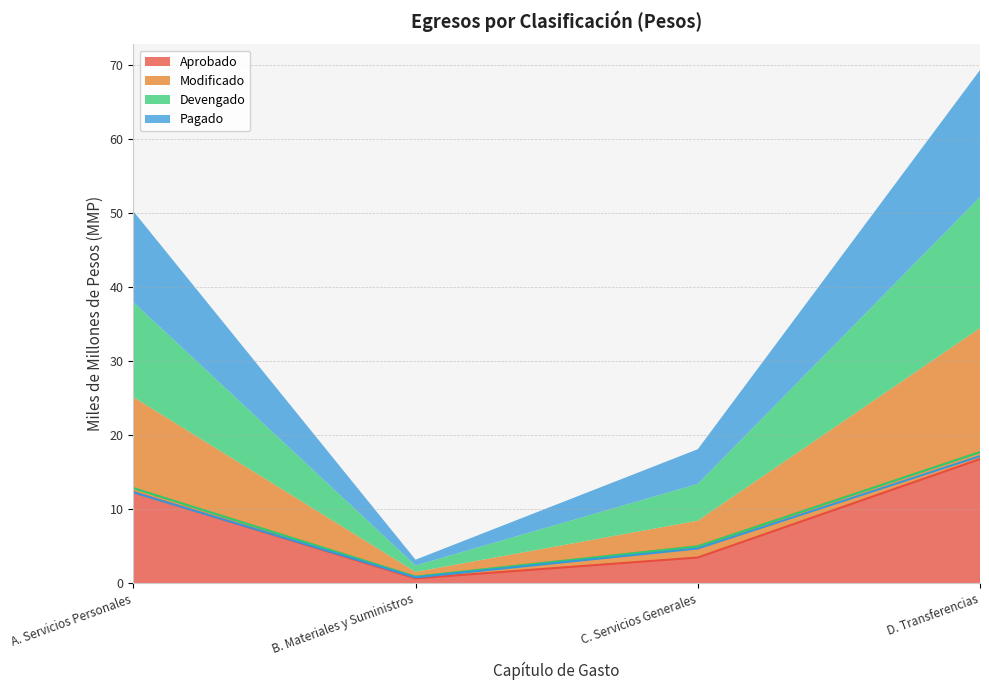

True or false: Devengado and Modificado cross at least once.

False